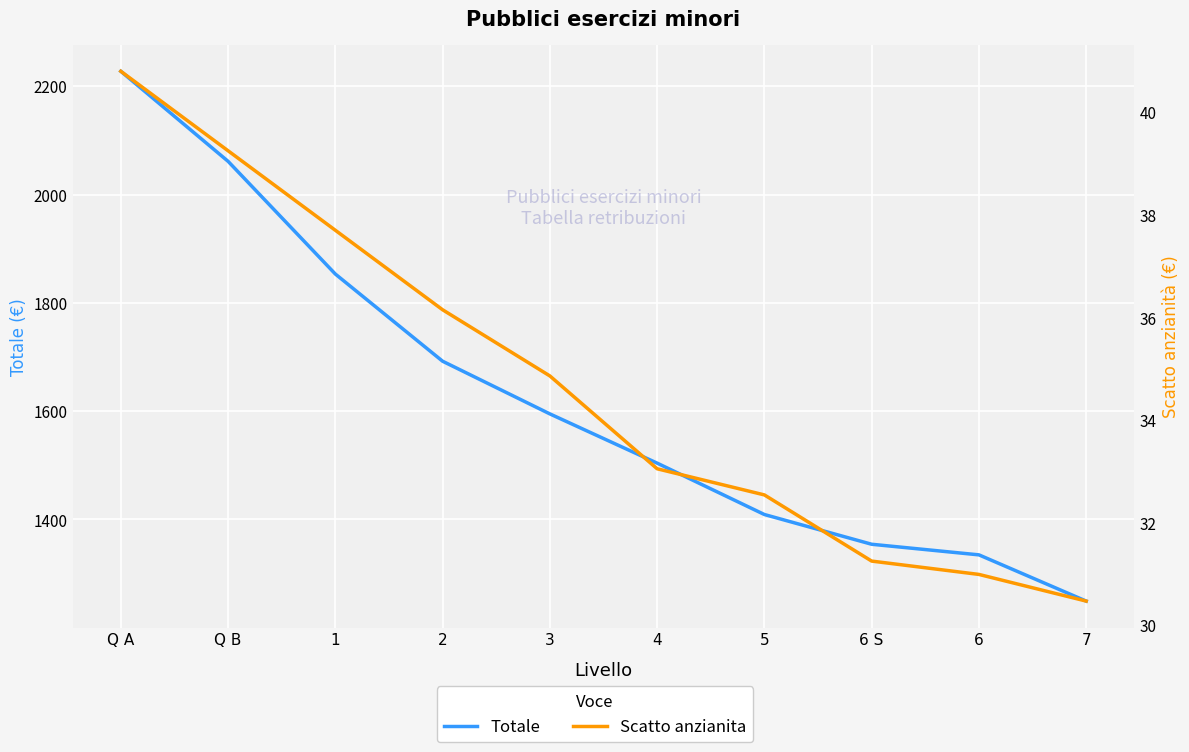

True or false: Totale and Scatto anzianita intersect in this chart.

False